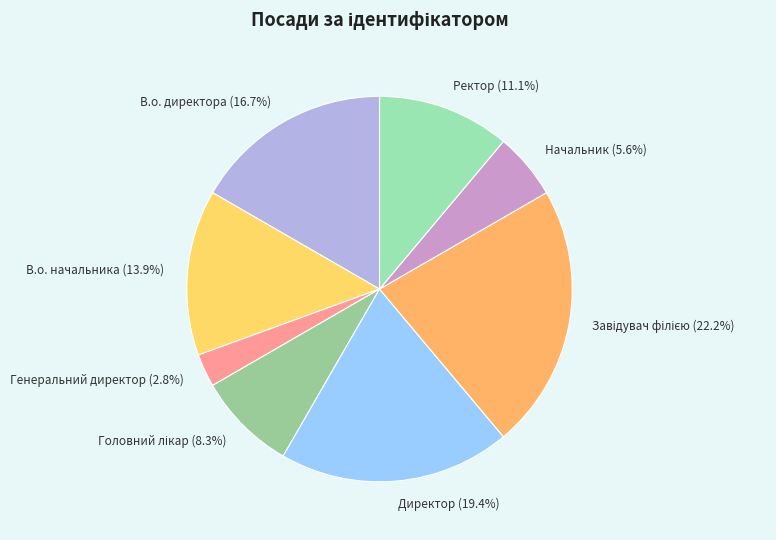

To the nearest percent, what percentage of the pie is Генеральний директор?

3%